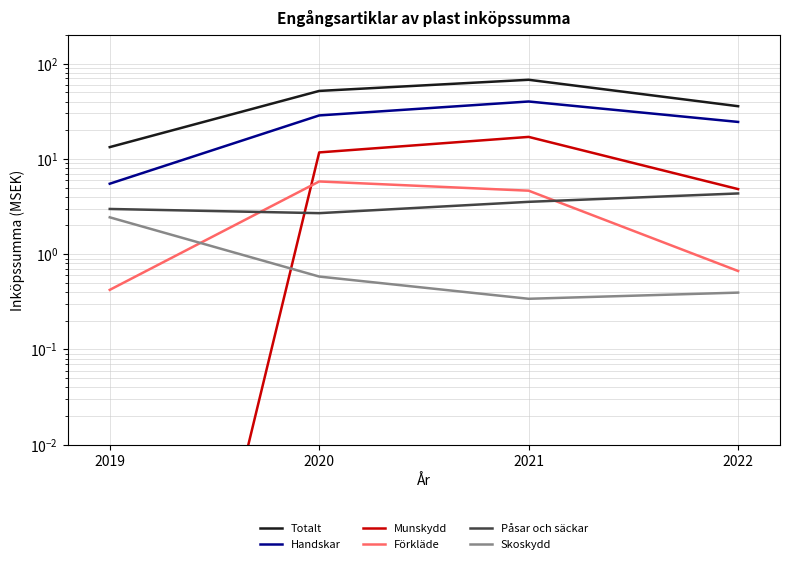

True or false: Totalt and Skoskydd cross at least once.

False